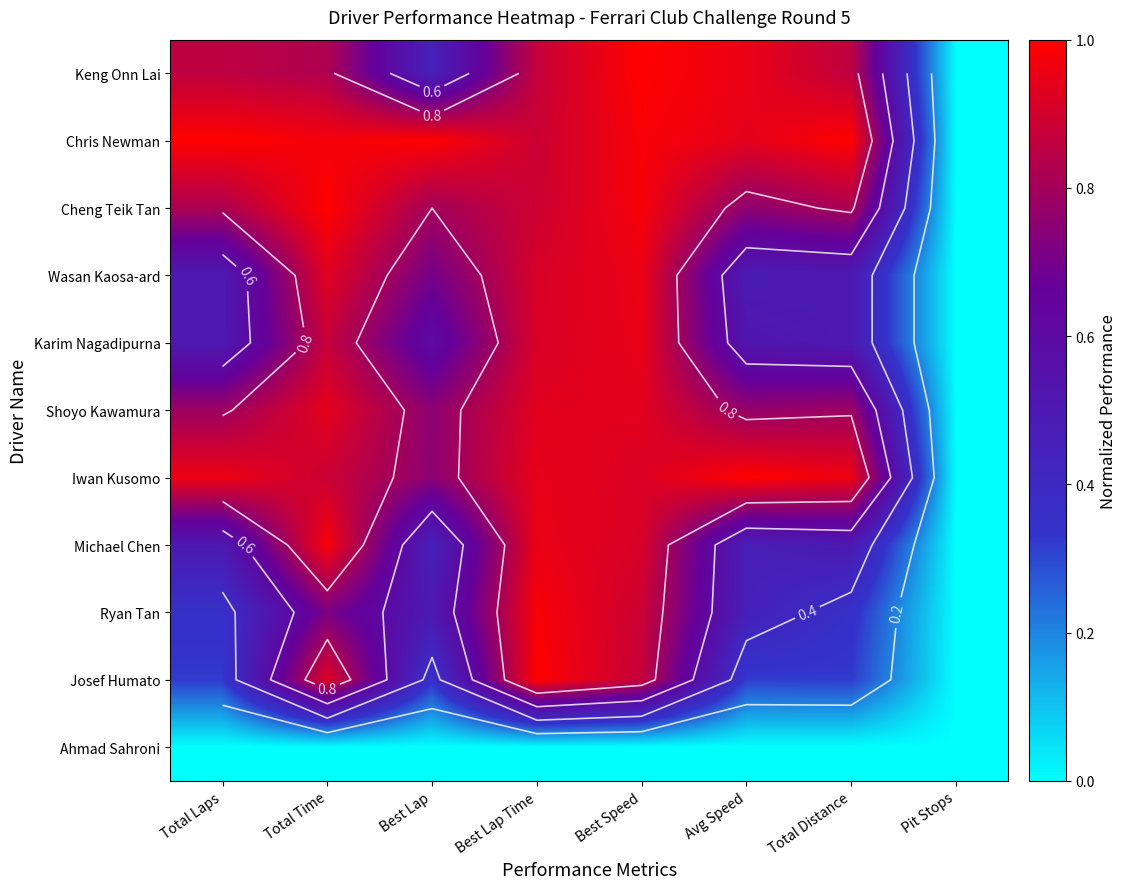

At which label is Josef Humato closest to 0?

Pit Stops